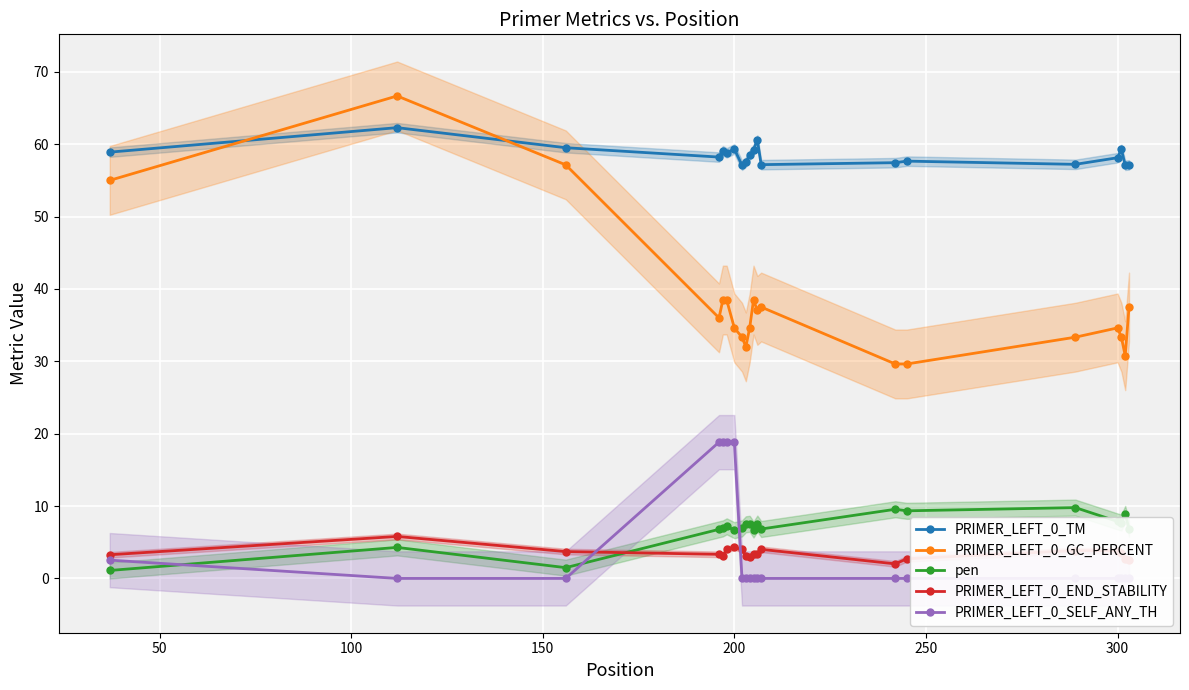

How many lines are shown in the chart?

5